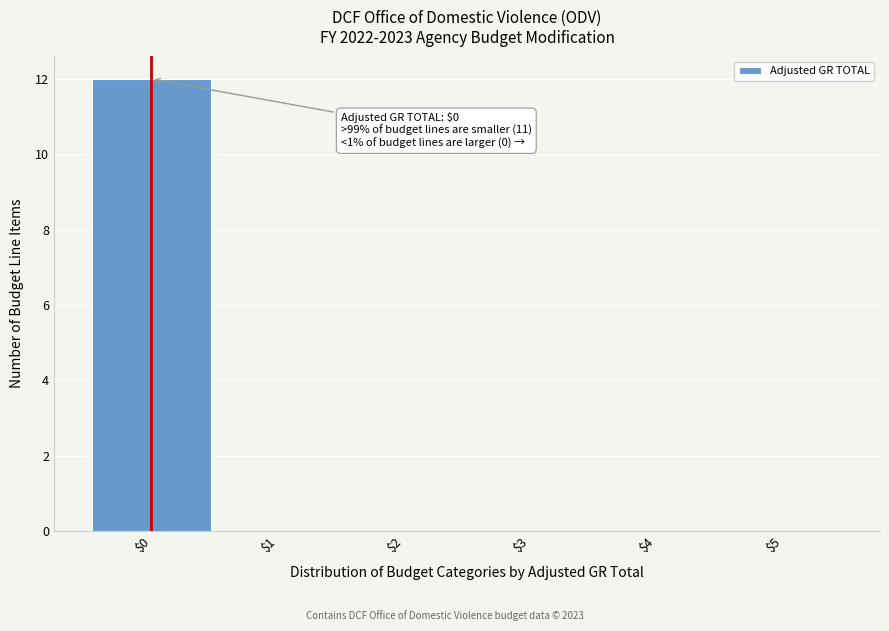

Which range on the x-axis has the tallest bar?

-0.5 to 0.5